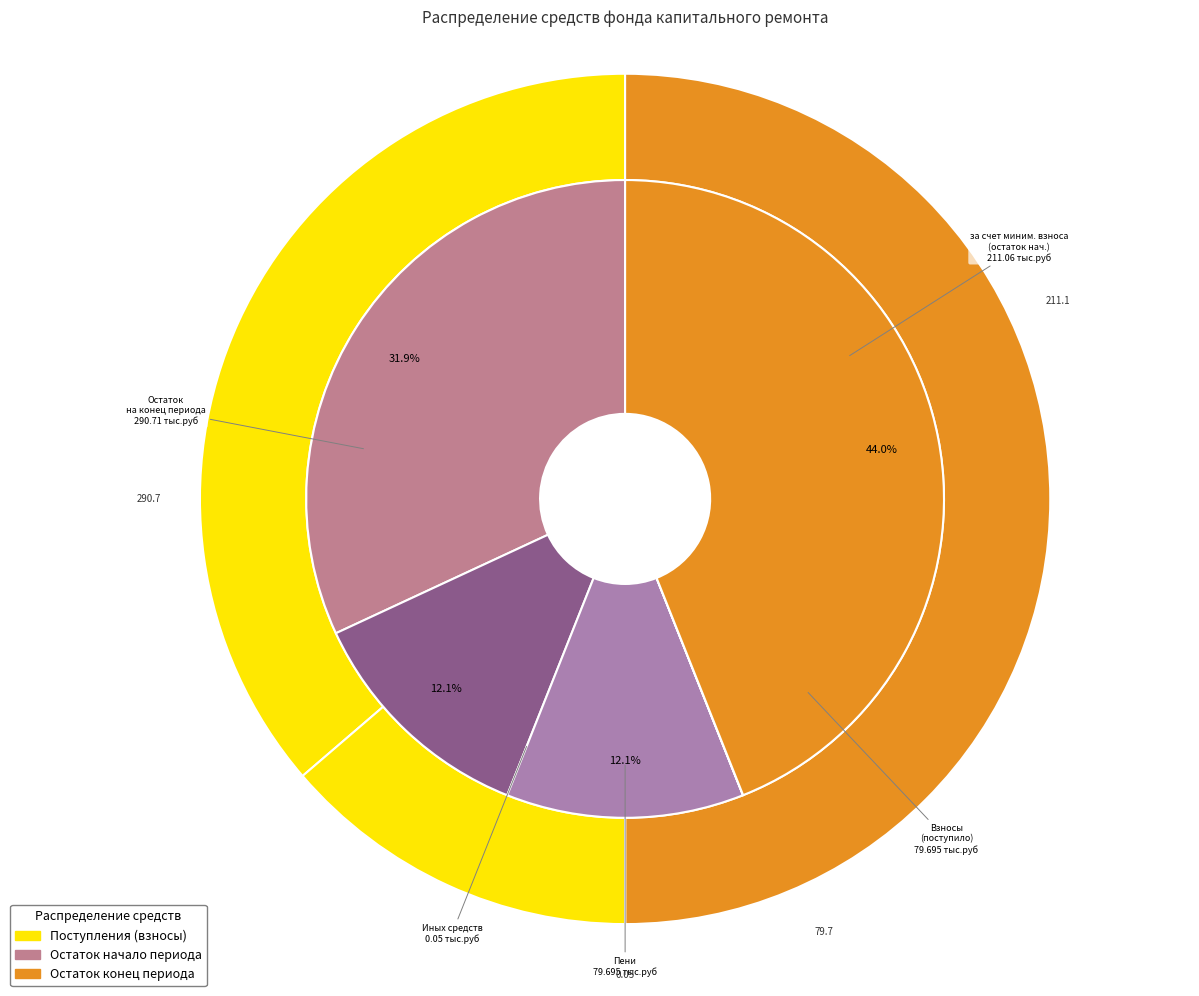

Count the number of slices in the pie.

4